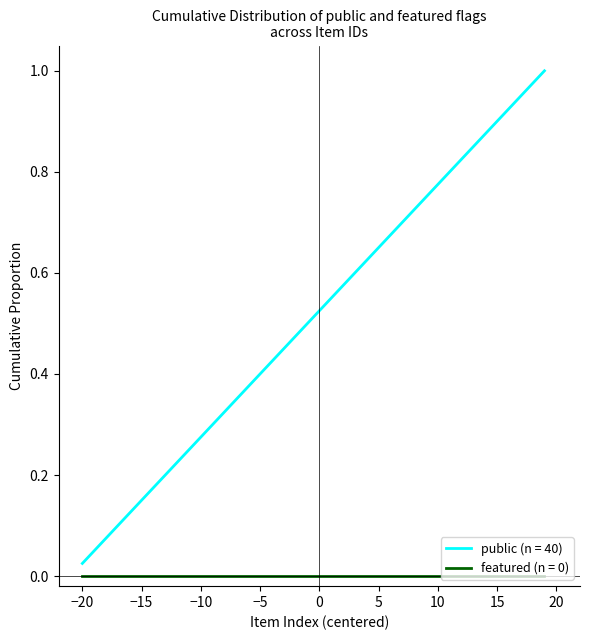

Which series has the widest spread of values?

public (n = 40)